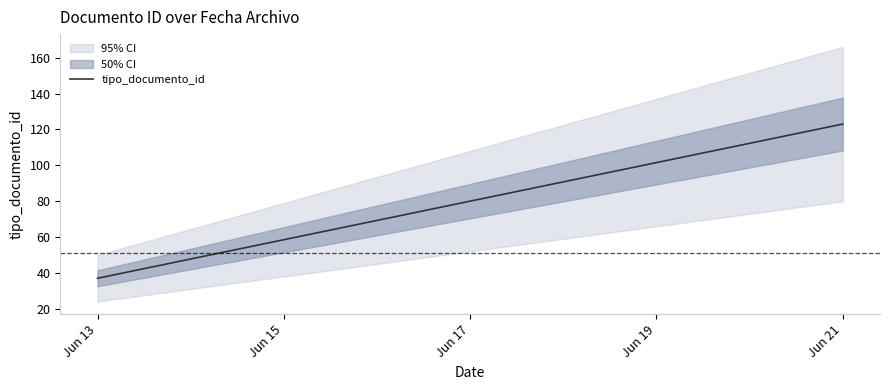

What is the approximate value at 2018-06-13, to the nearest 5?

35